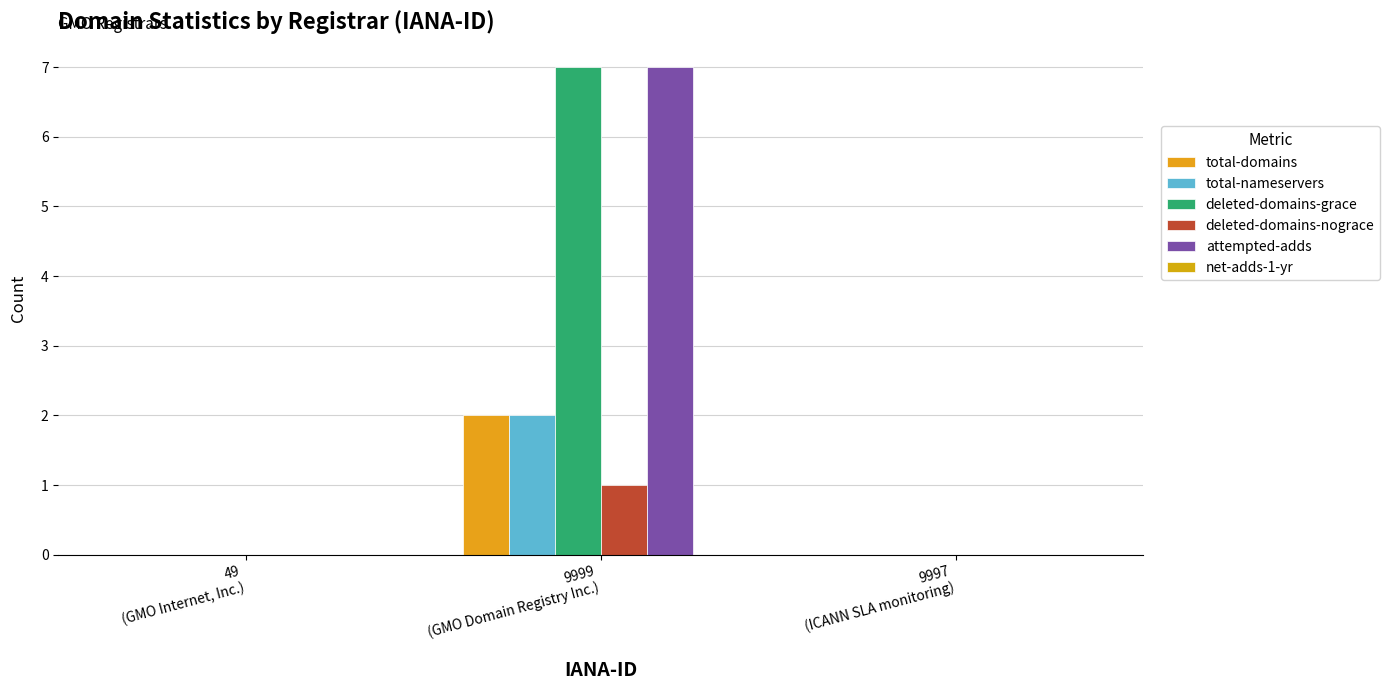

Count the number of data series in this chart.

5